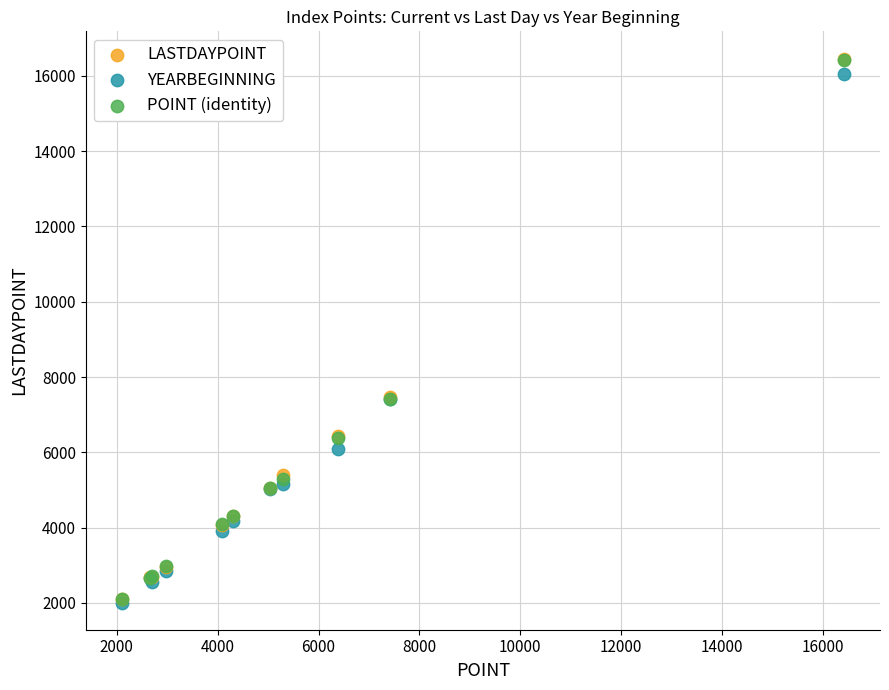

Which series has the largest Y range (max minus min)?

LASTDAYPOINT